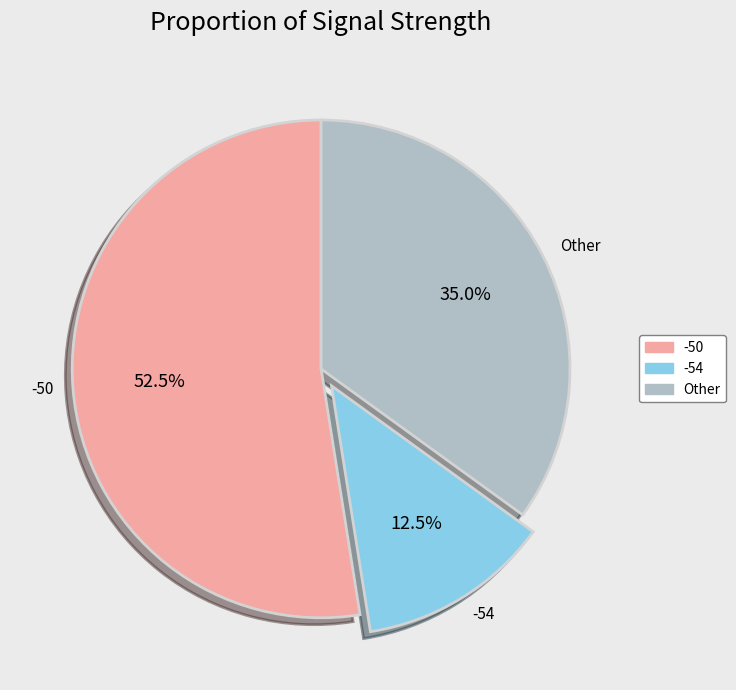

Approximately how many times larger is the value at -50 compared to -54?

4.2